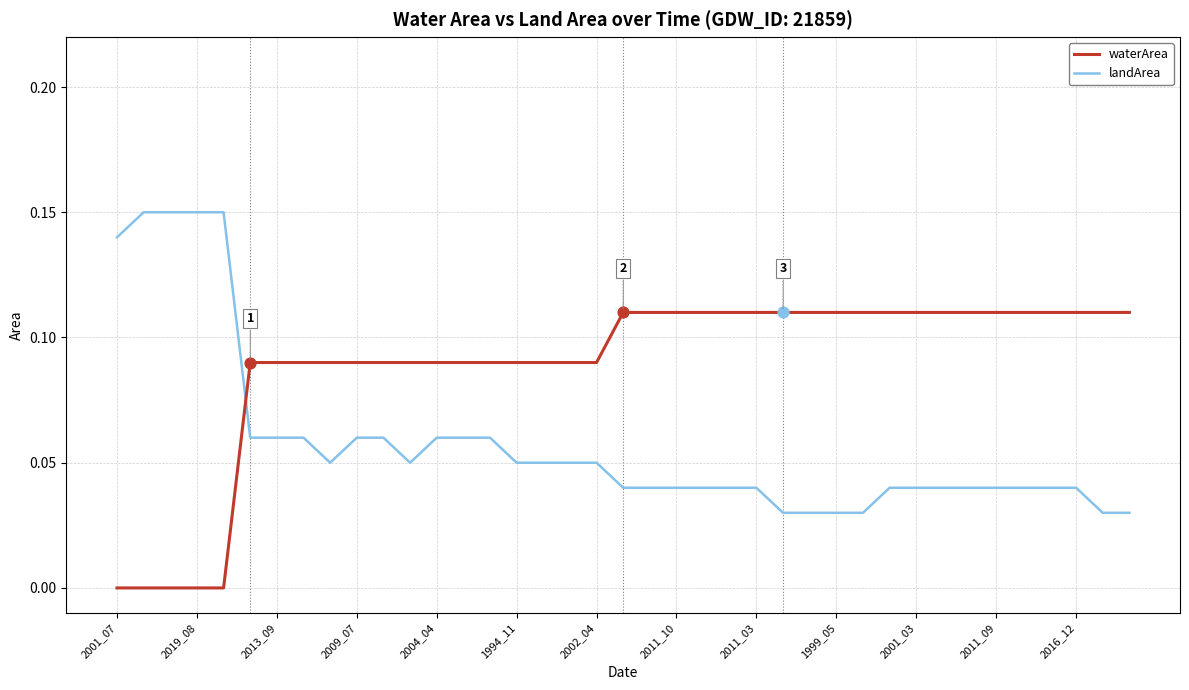

Which series has the largest total across all categories?

waterArea